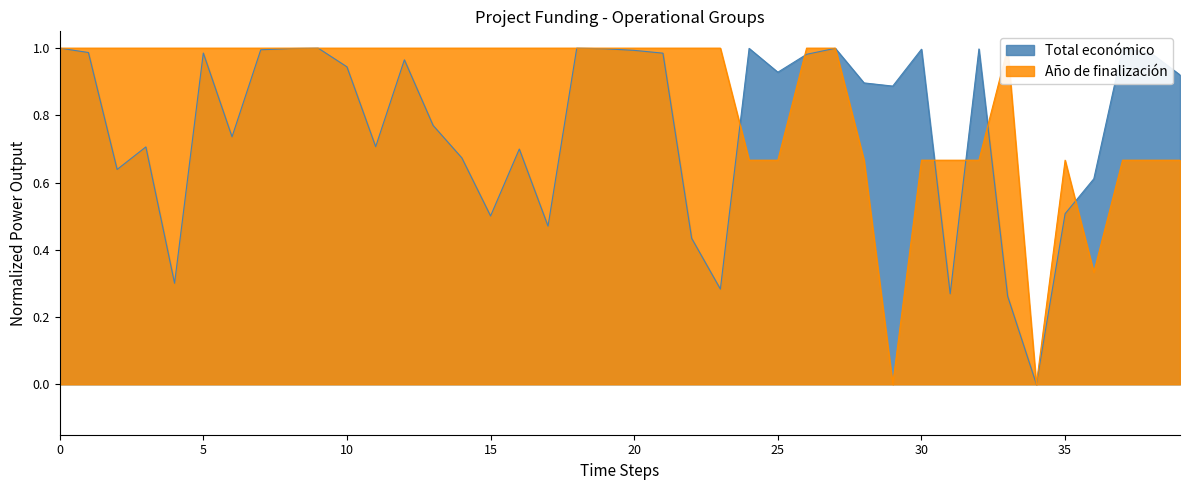

What is the difference between the maximum and minimum values in the Total económico series?

1.0